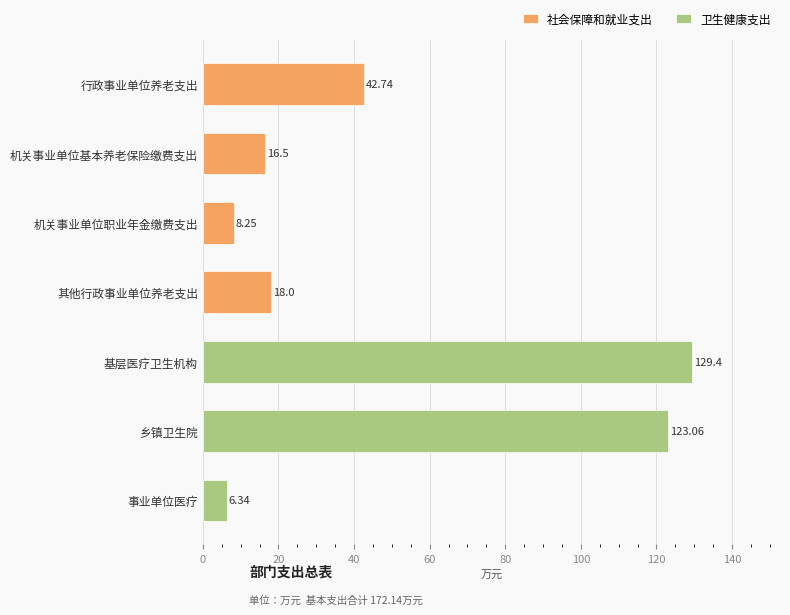

What is the sum of all 基本支出 values?

344.3